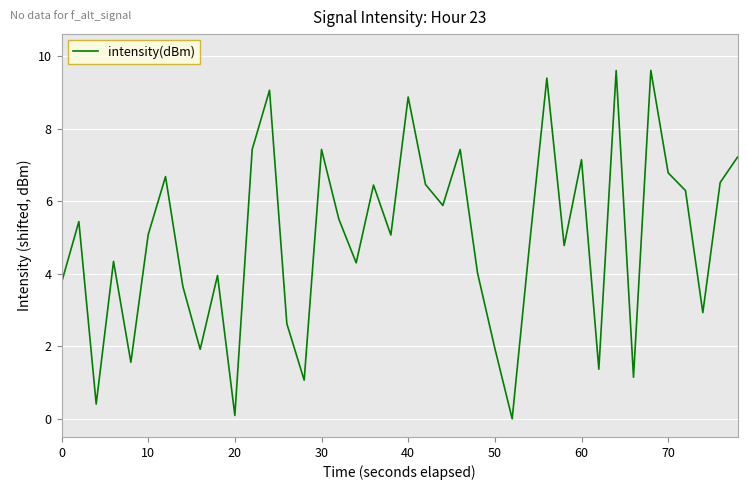

True or false: there are more than 0 points higher than both neighbors.

True